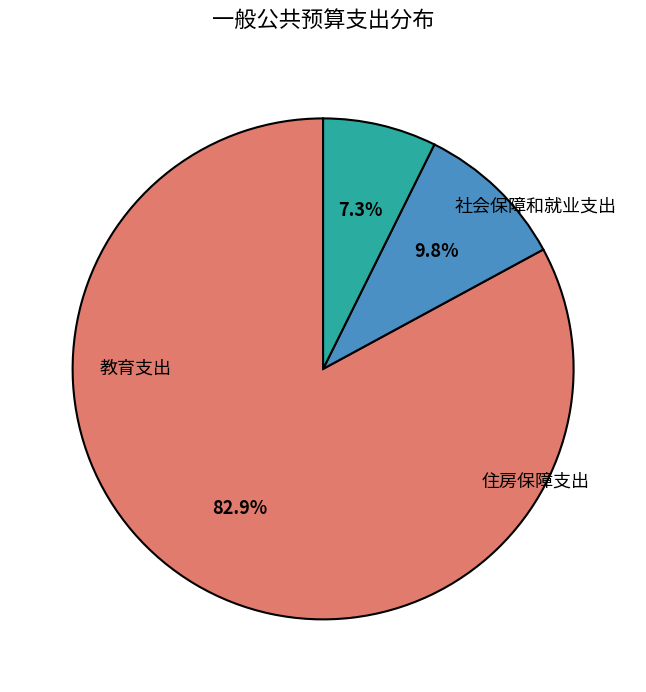

Is there any slice that represents more than half of the pie?

Yes